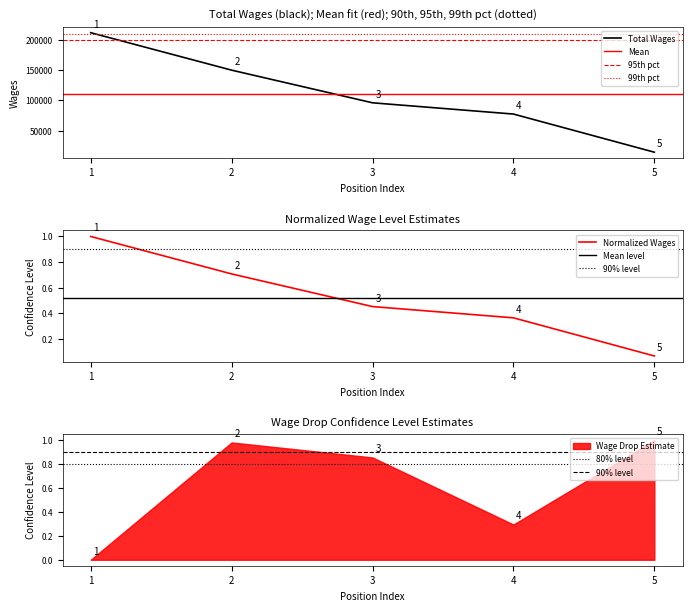

True or false: there are more than 0 points higher than both neighbors.

False